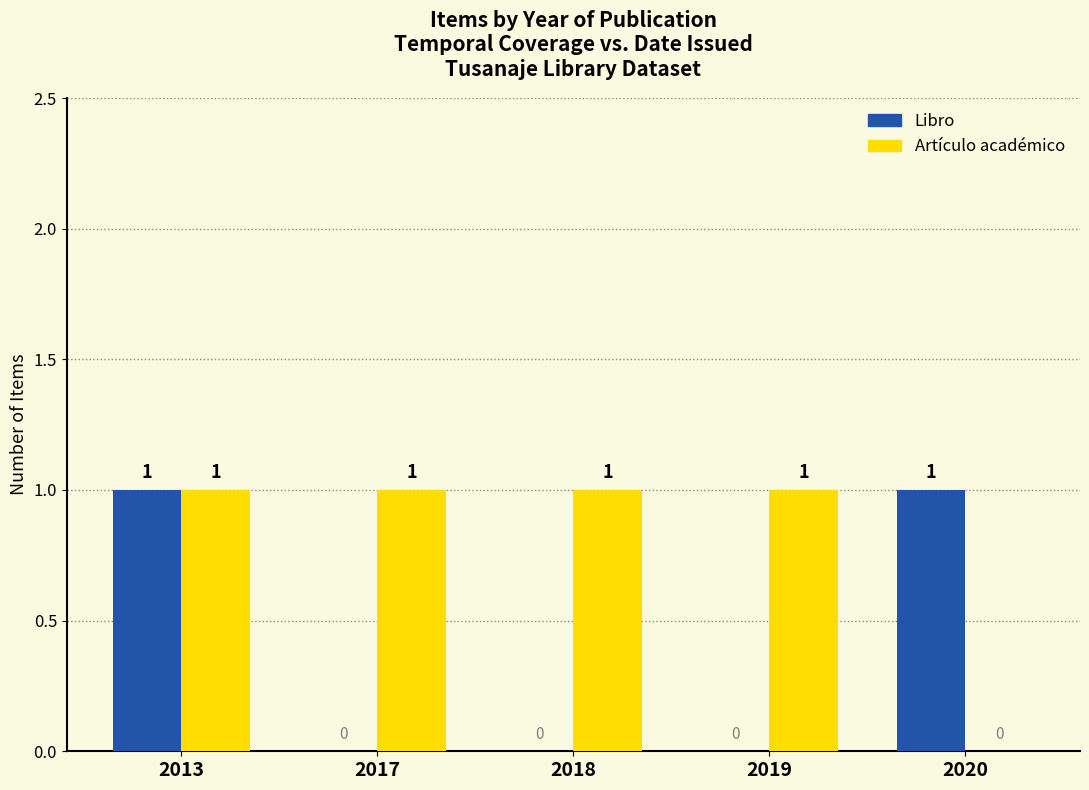

What is the average value of the Artículo académico series?

1